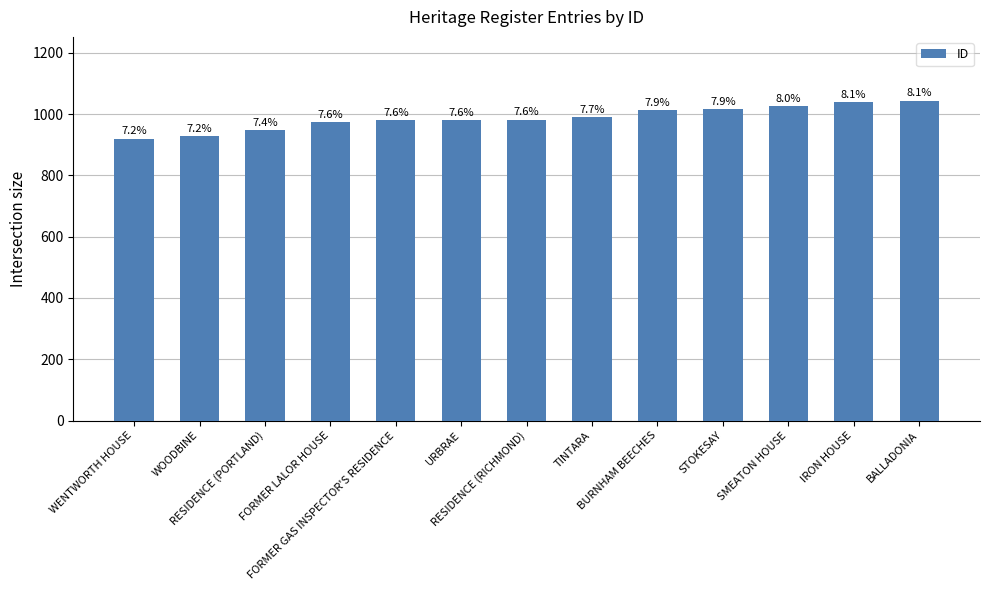

How many bars are there in total?

13